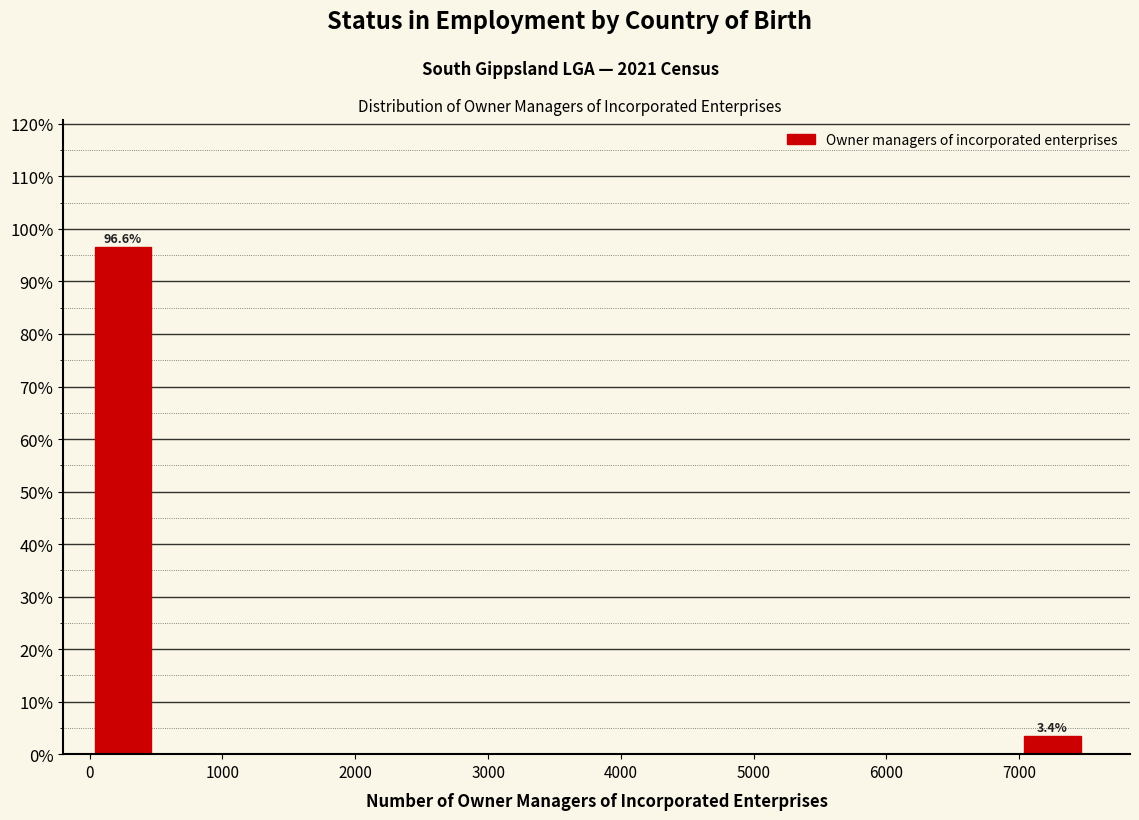

Which range on the x-axis has the tallest bar?

0 to 500